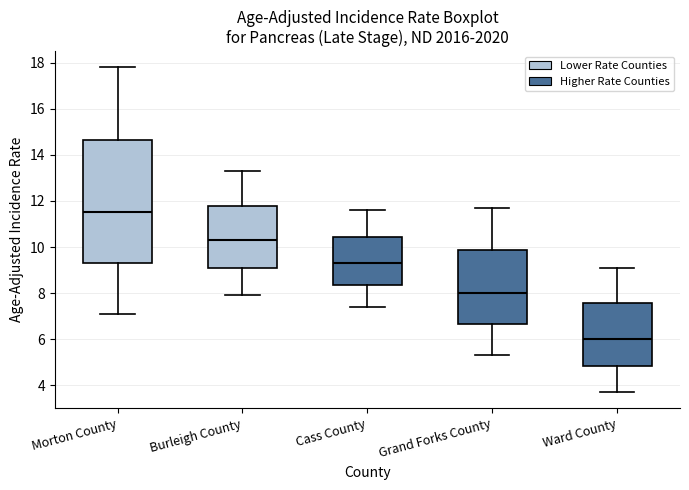

Which box has the lowest median line?

Ward County